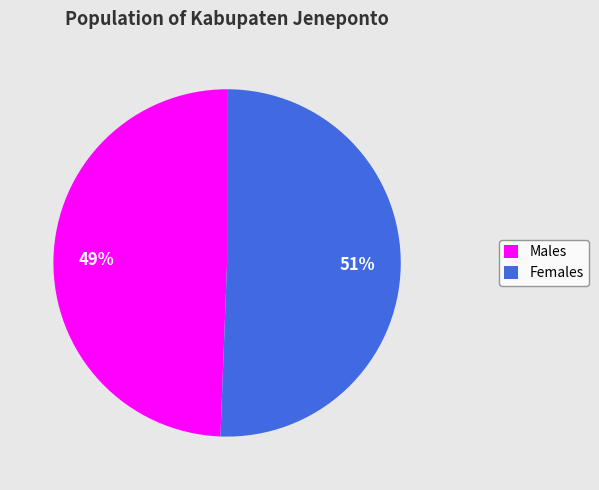

What percentage is the Females slice, to the nearest percent?

51%